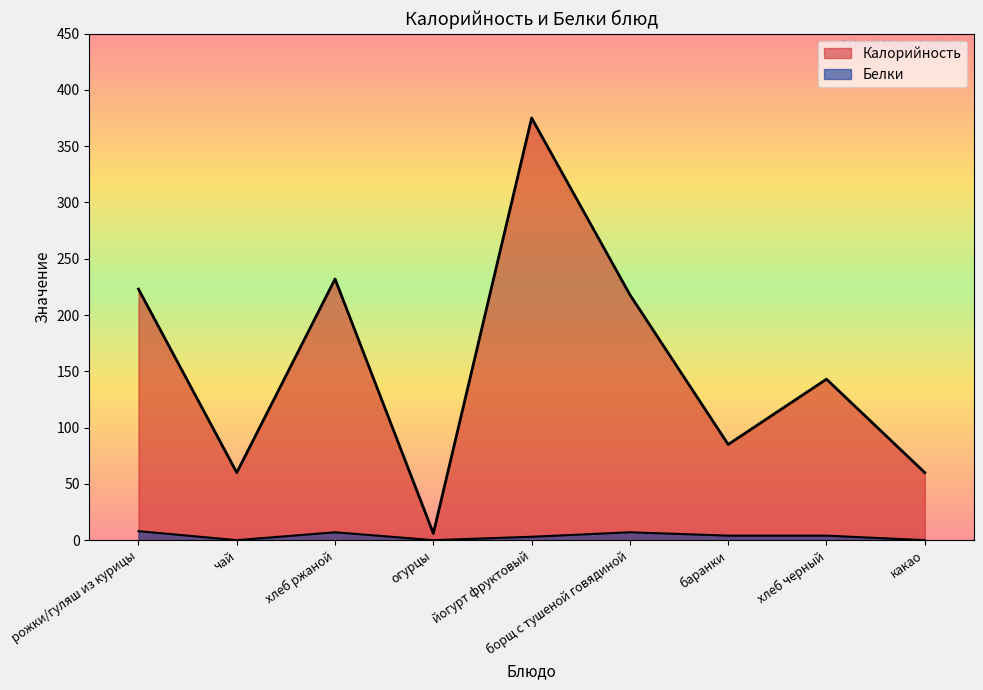

How many data points in Калорийность are above 143?

4